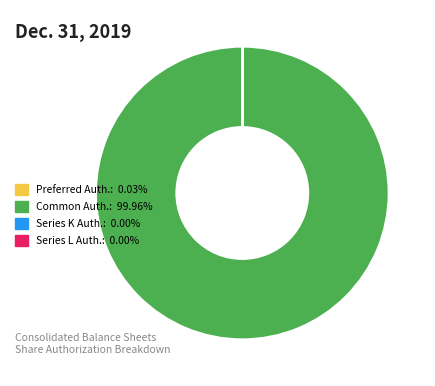

Does Common Auth.: 99.96% represent more than half of the total?

Yes